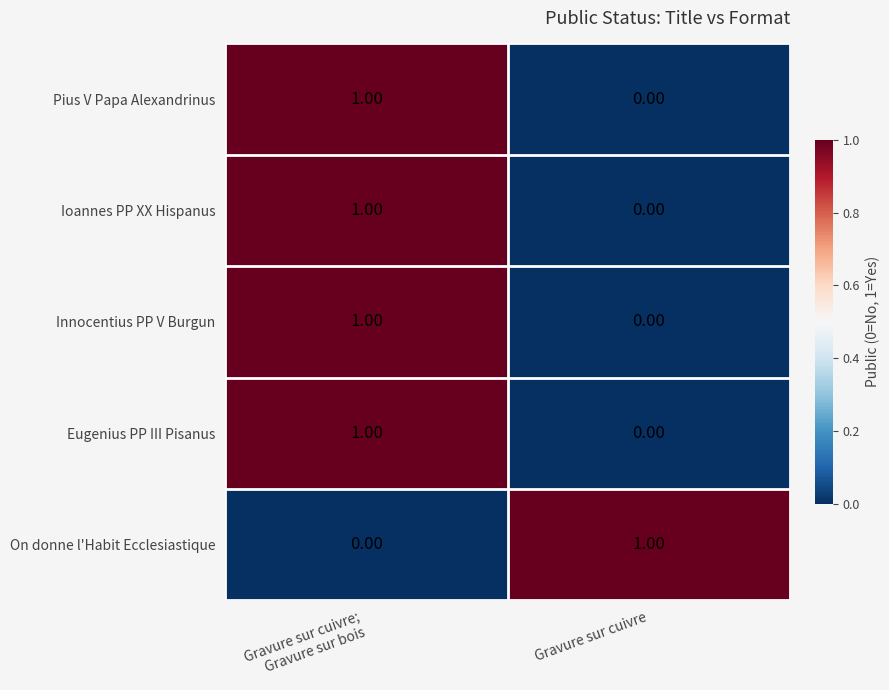

At which label is Pius V Papa Alexandrinus closest to 0?

Gravure sur cuivre